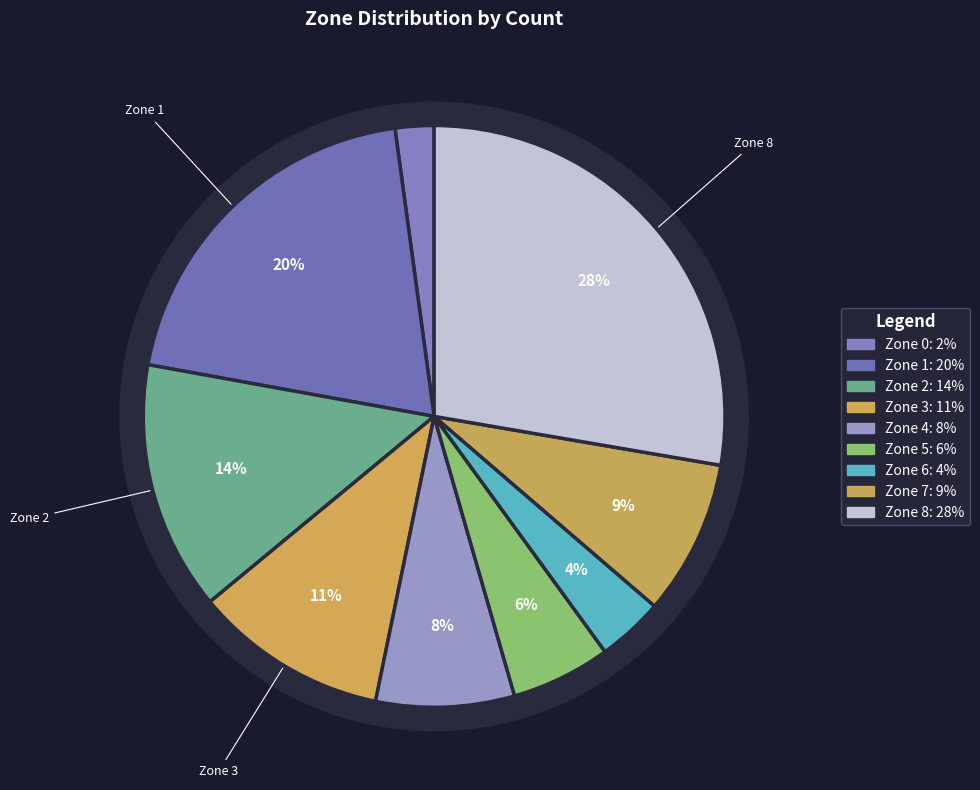

How many segments does this pie chart have?

9